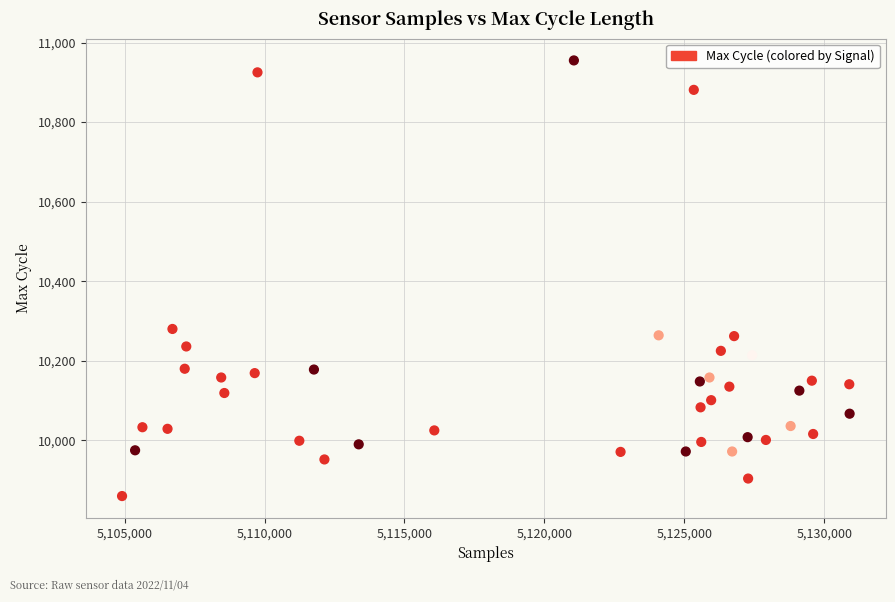

What is the range of Y values (max minus min)?

1095